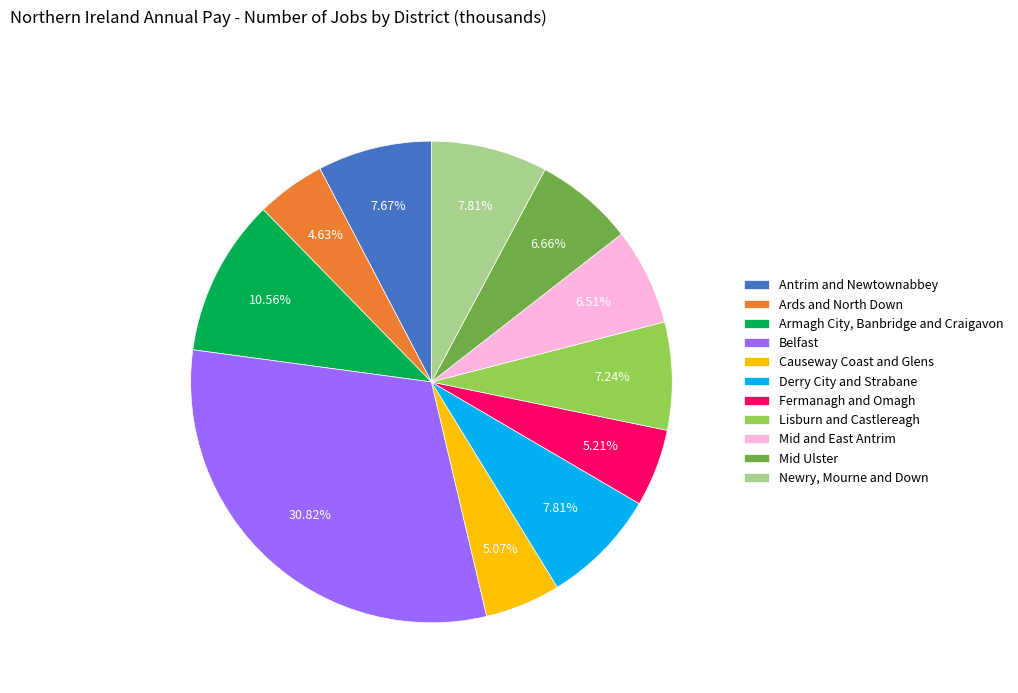

Which slice is the largest?

Belfast